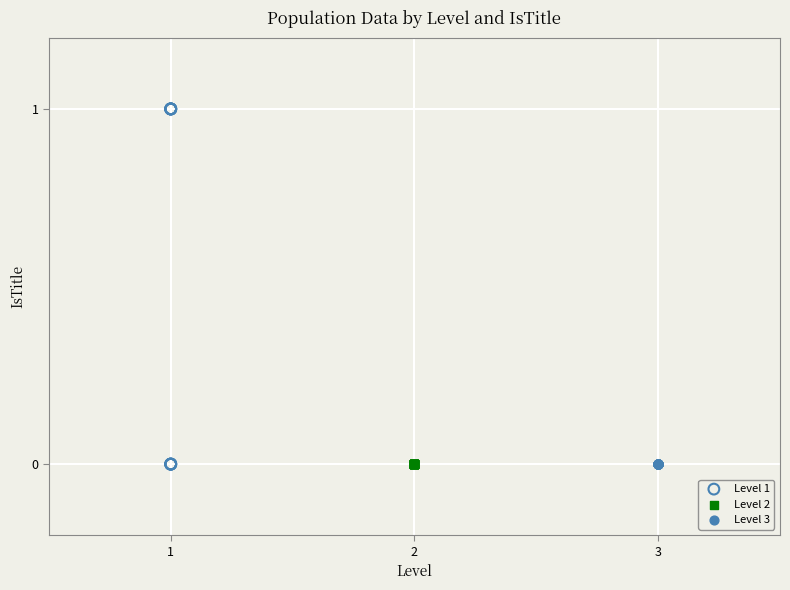

Which series reaches the maximum Y coordinate?

Level 1